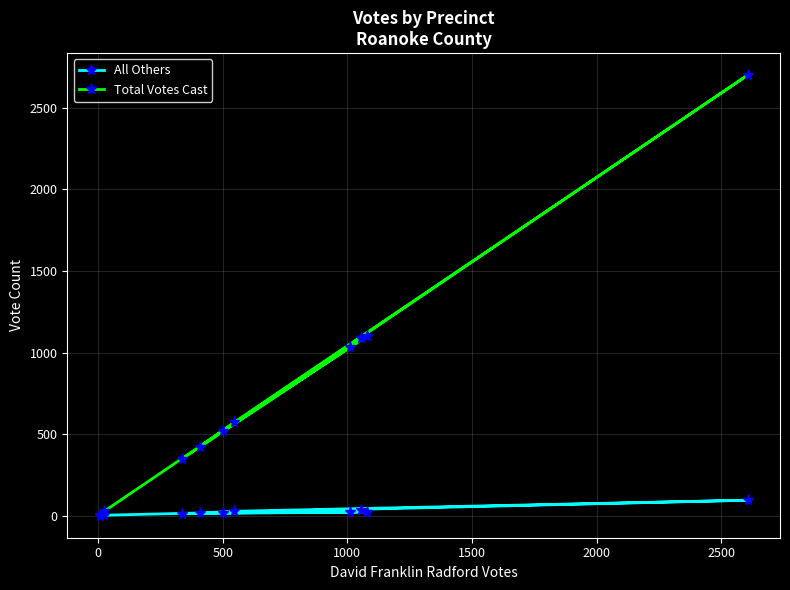

Rank the series by their maximum value, from highest to lowest.

Total Votes Cast, All Others